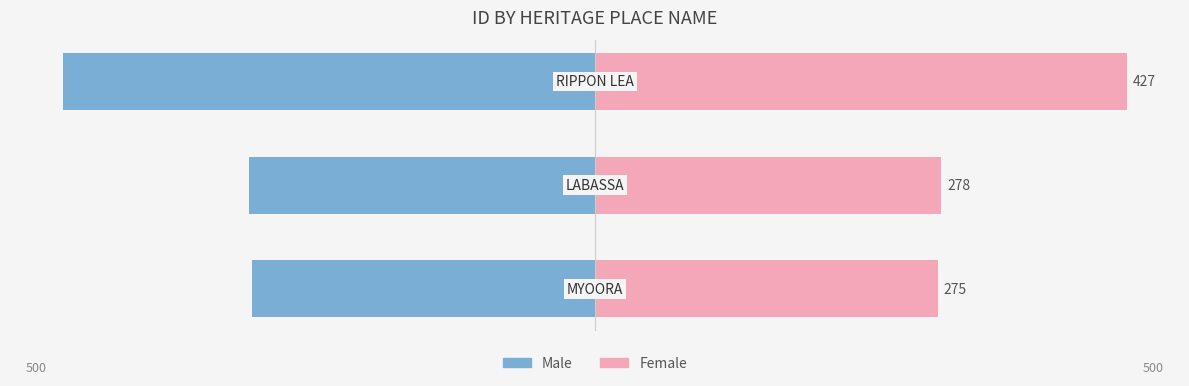

What is the value of the Male bar at the 1st from the left?

-275